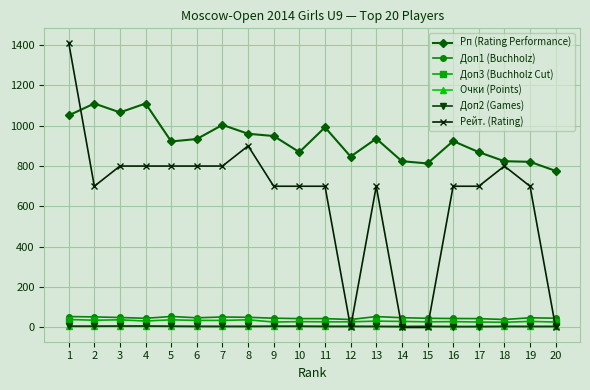

Which series has the widest spread of values?

Рейт. (Rating)